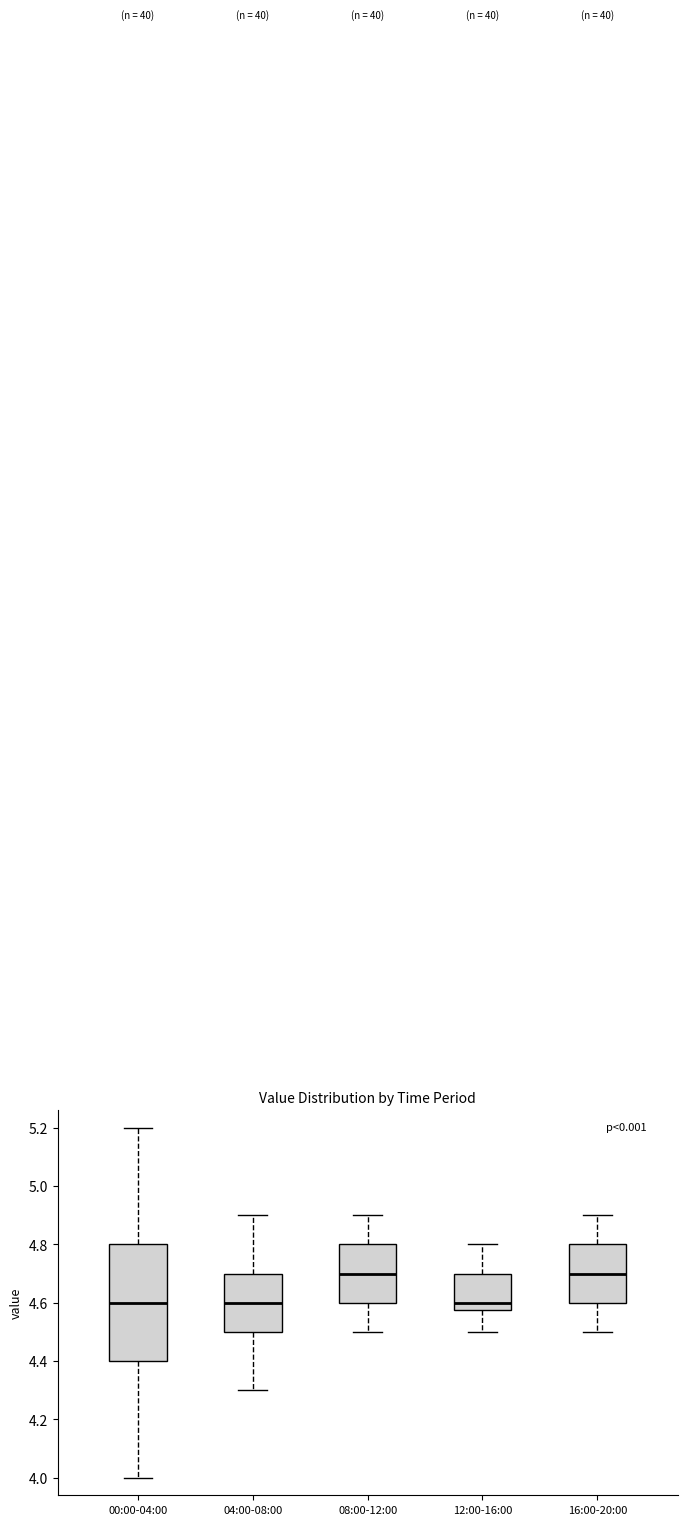

Comparing the boxes themselves (not the whiskers), which one is the tallest?

00:00-04:00